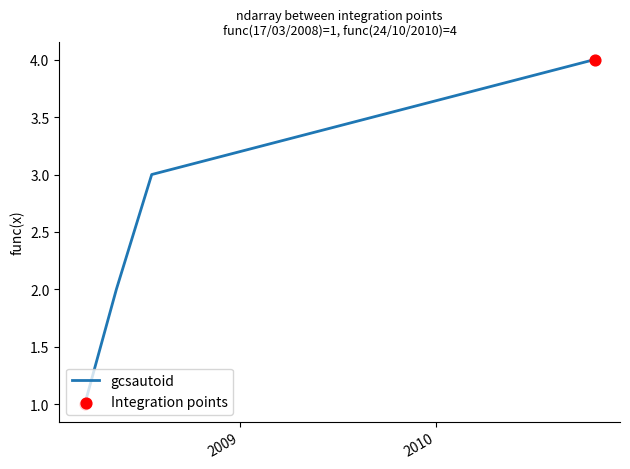

What is the sum of all values?

10